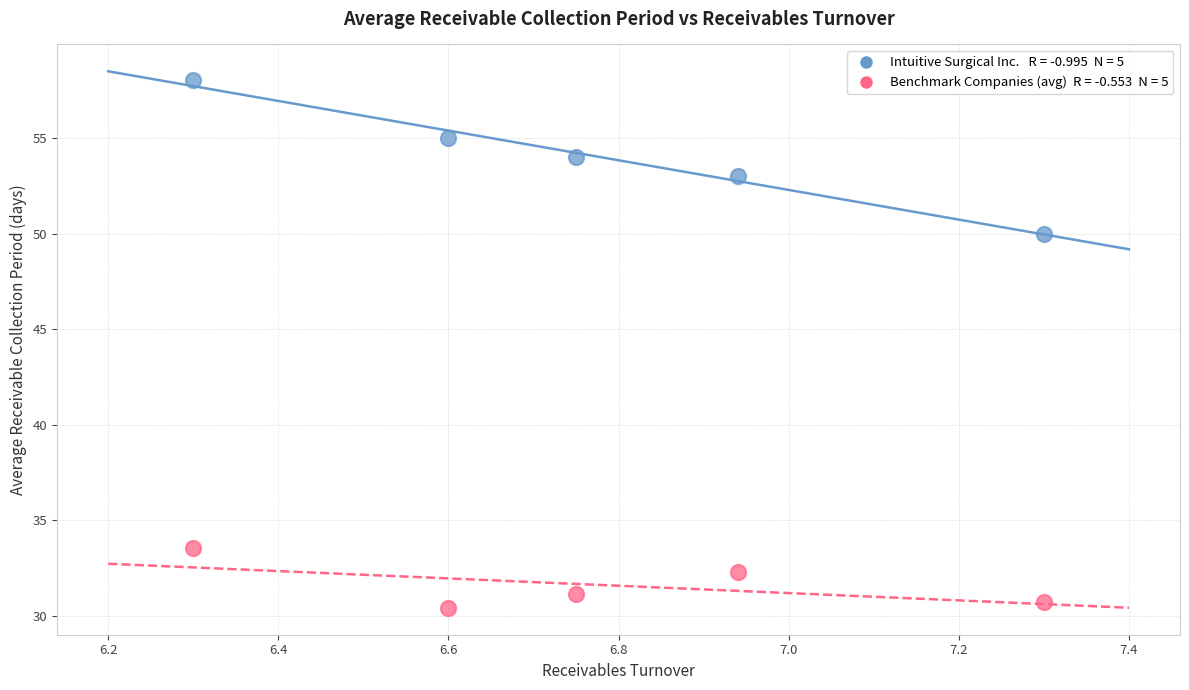

Across all series, what Y value is closest to 44?

50.0